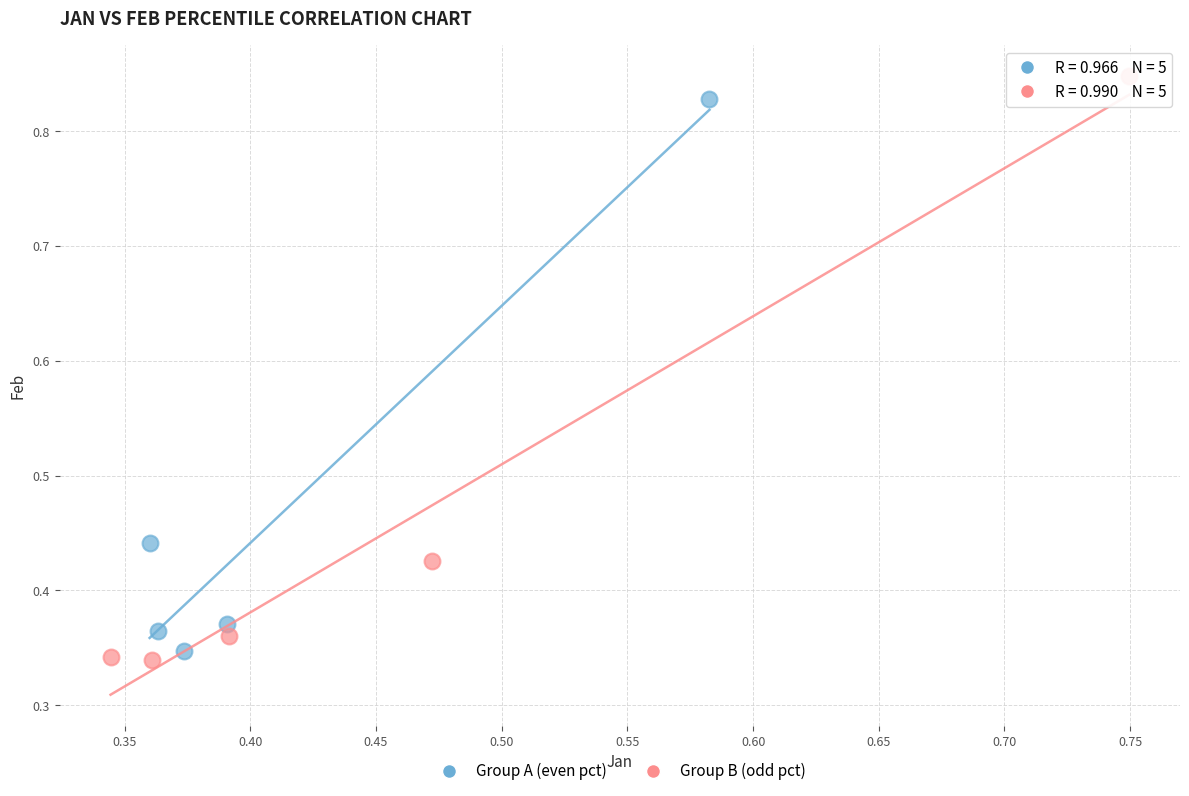

Which series reaches the minimum Y coordinate?

Group B (odd pct)